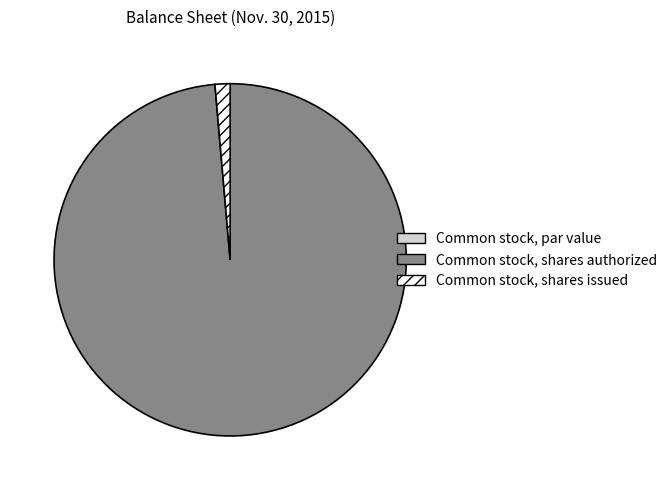

Does Common stock, shares issued account for over 50% of the chart?

No